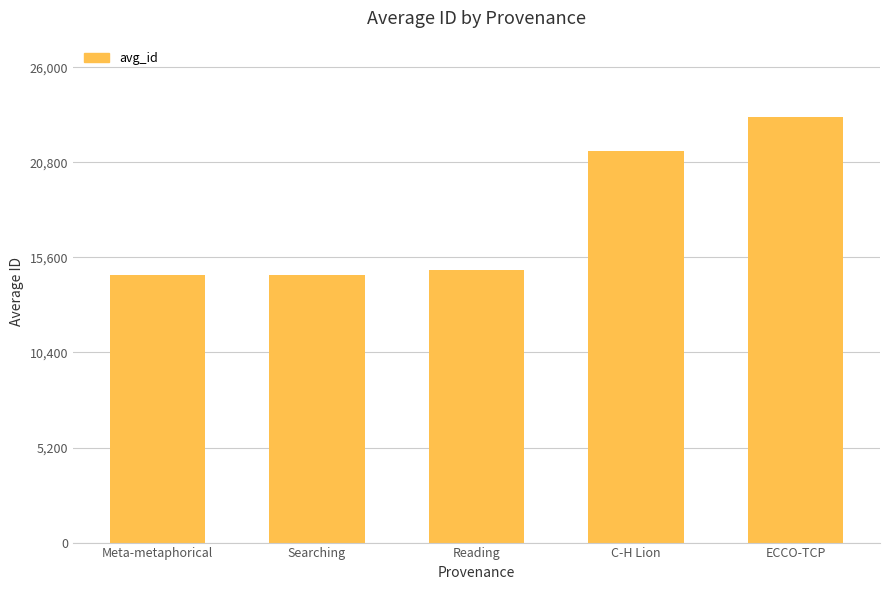

Reading left to right, list all the values displayed in this chart.

14640	14640	14934	21448	23270